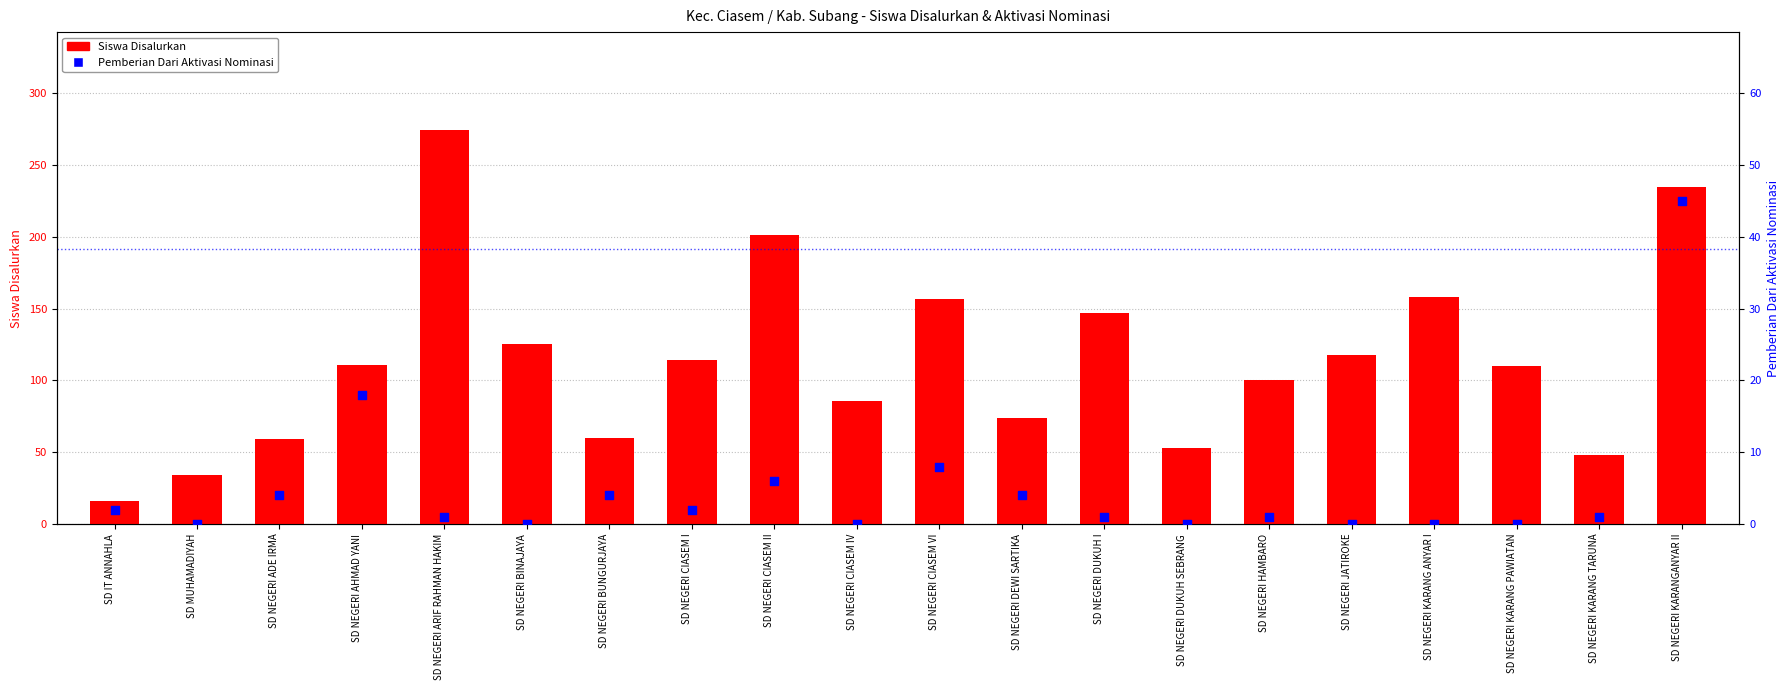

At which category is the sum across all series the highest?

SD NEGERI KARANGANYAR II